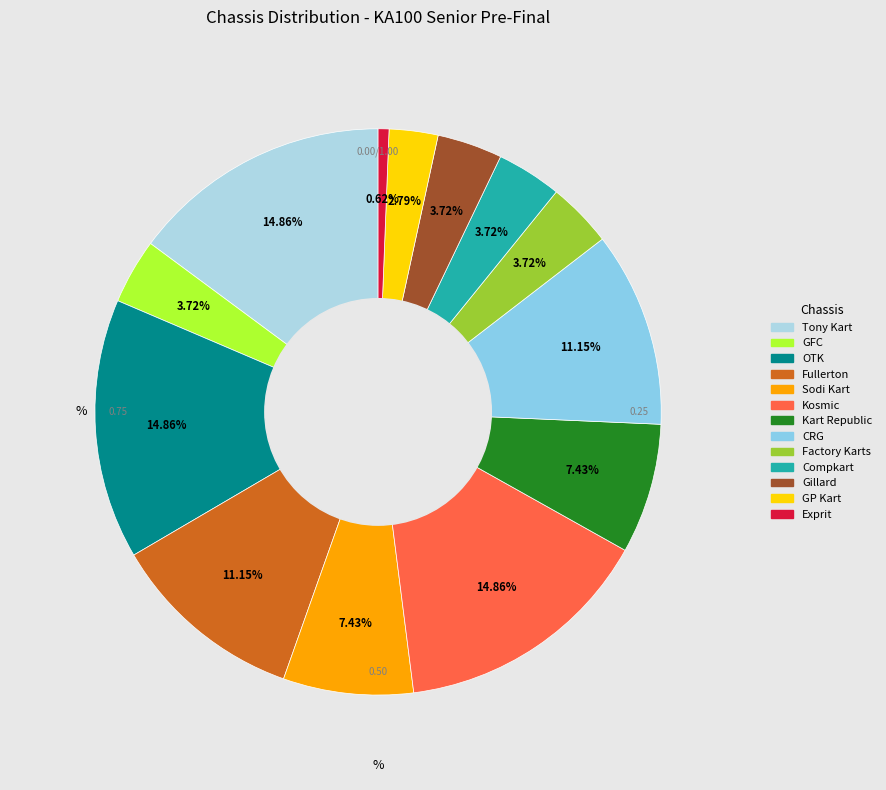

Which slice is the largest?

Tony Kart